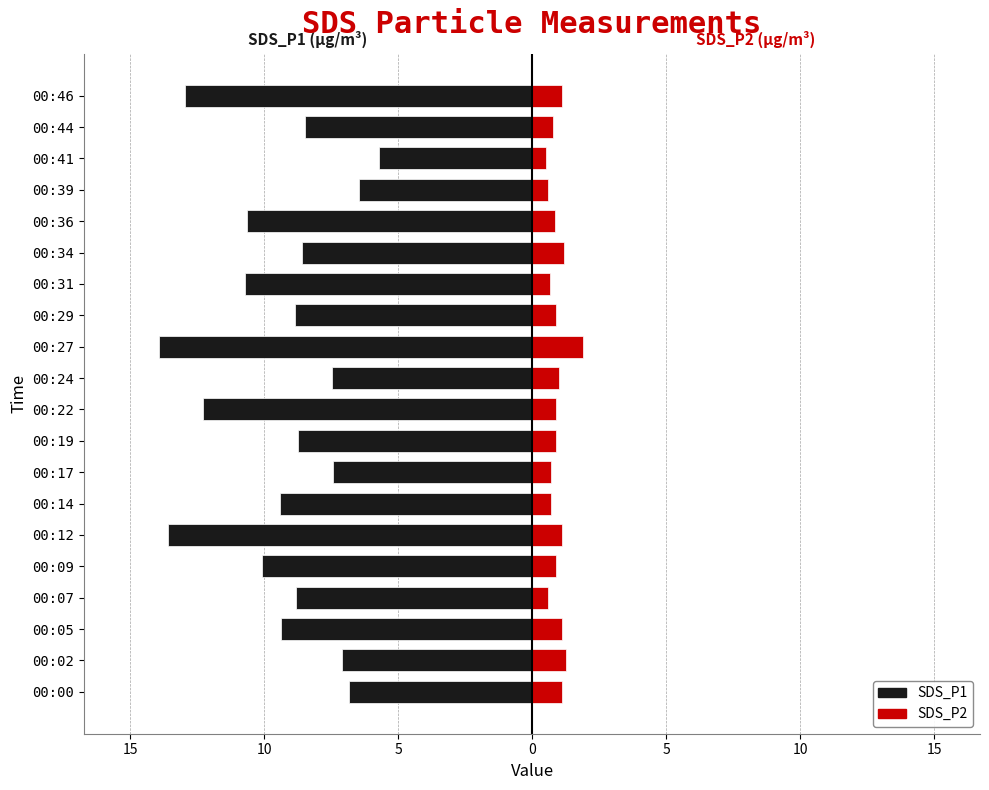

What are all the series names shown in the legend?

SDS_P1, SDS_P2